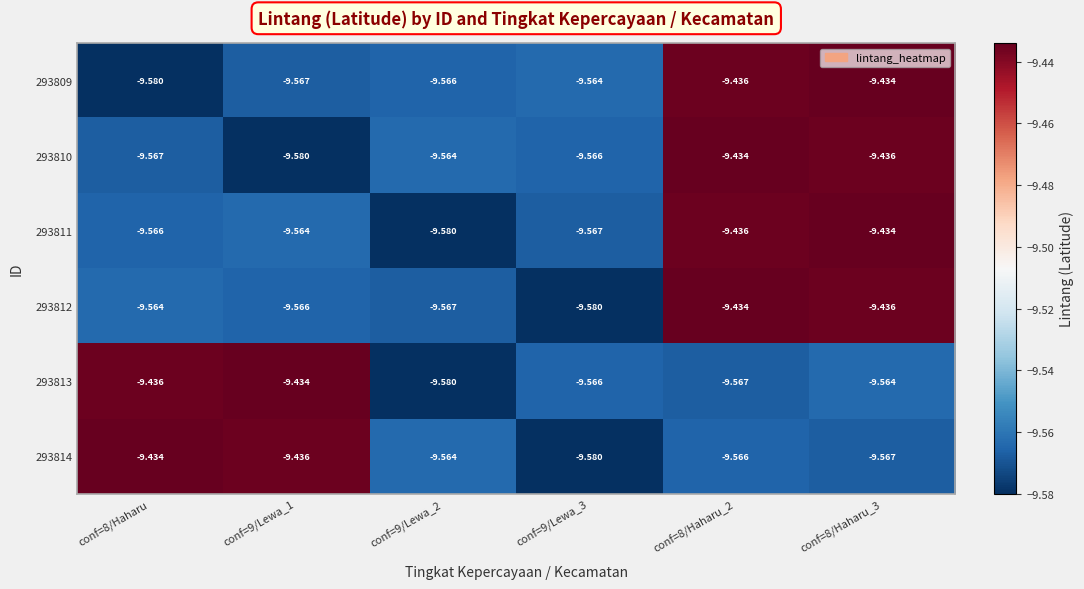

How many series are shown in this chart?

6